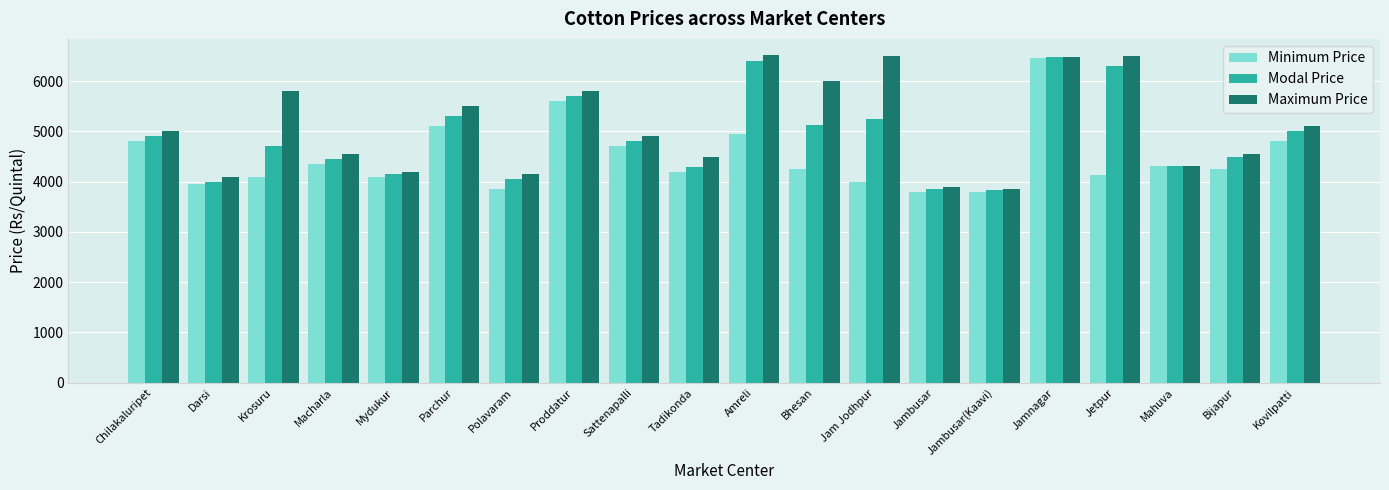

What is the total value across all series at Mydukur?

12450